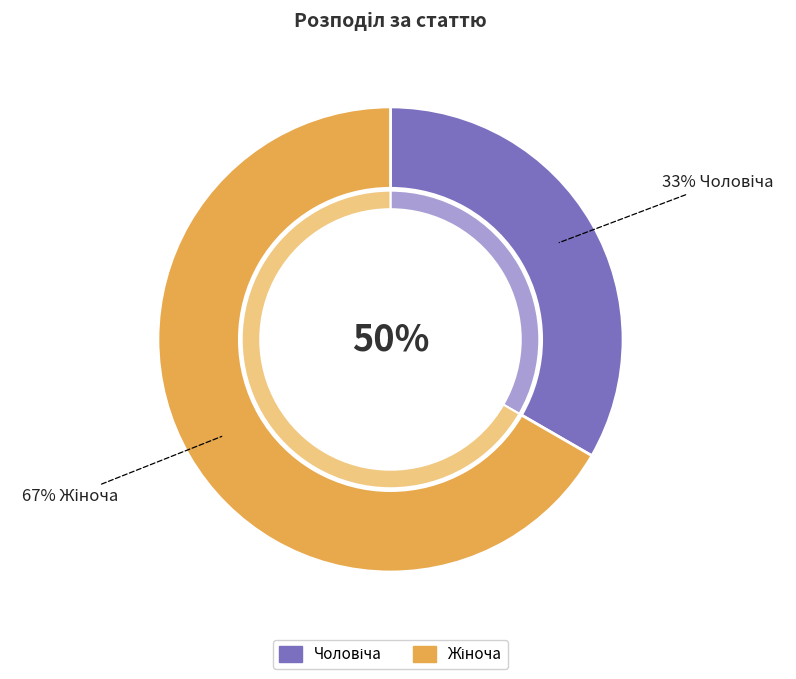

To the nearest percent, what is the average slice percentage?

50%